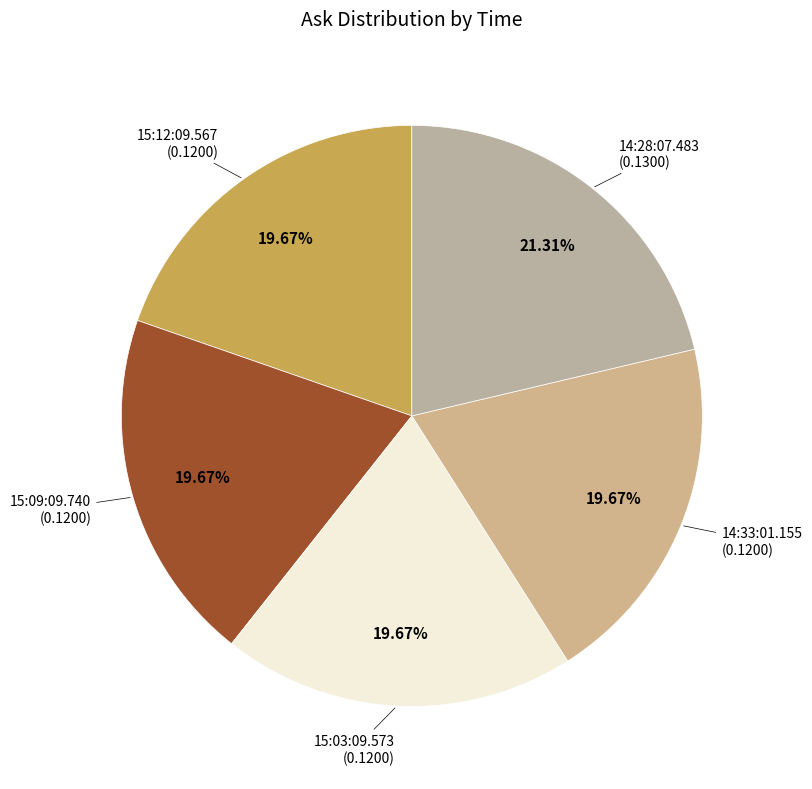

Which slice is the largest?

14:28:07.483